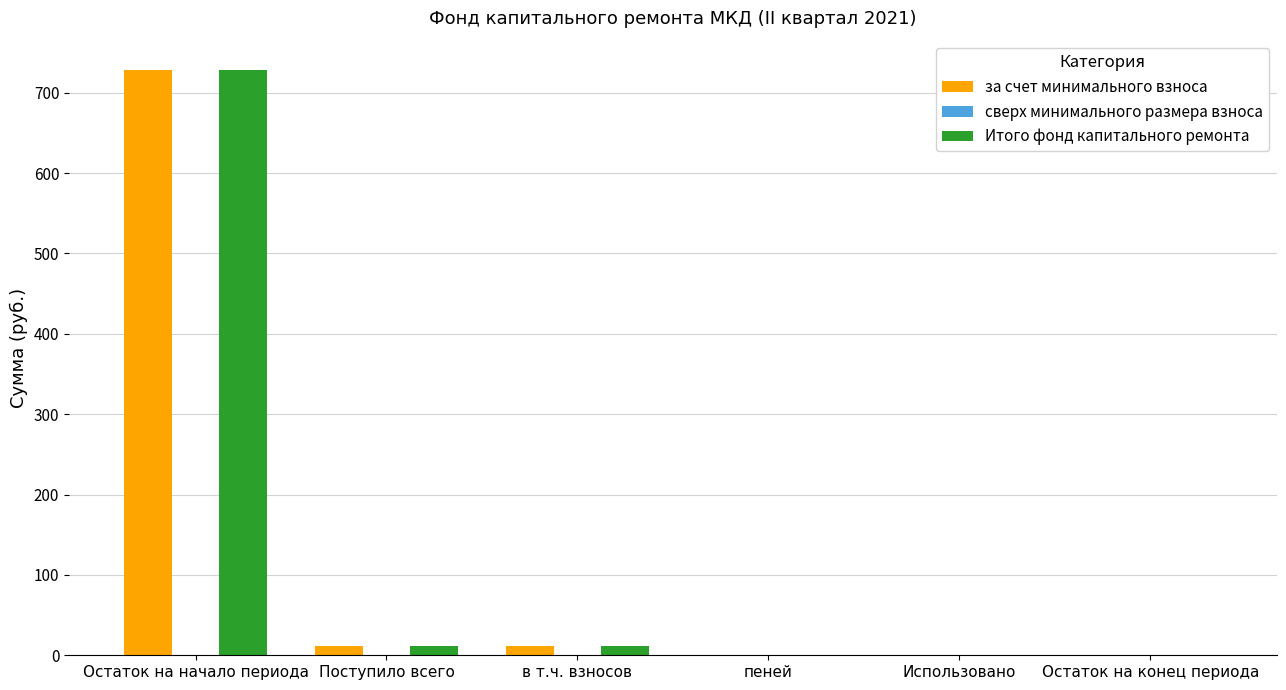

True or false: за счет минимального взноса has a value of 0.0 at Использовано.

True